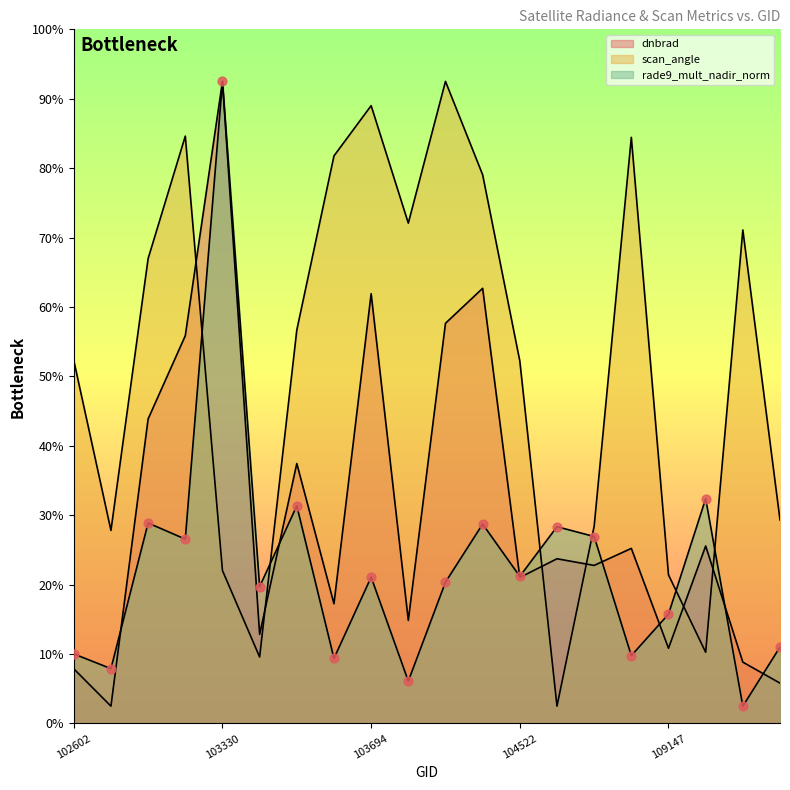

What are all the series names shown in the legend?

dnbrad, scan_angle, rade9_mult_nadir_norm